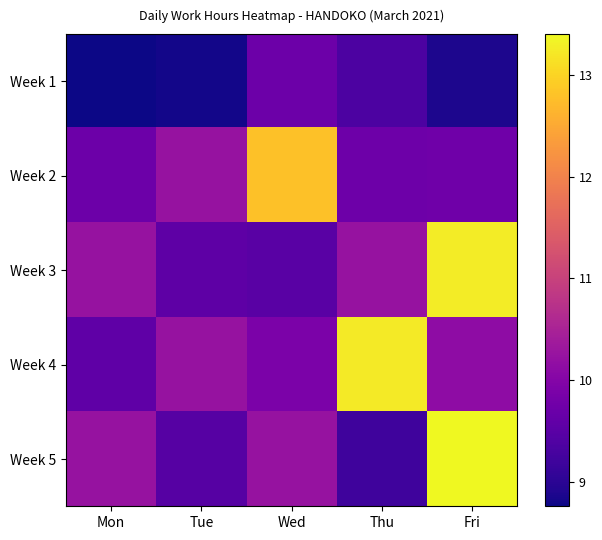

Reading right to left, transcribe all the data shown in this chart.

Week 1: Fri=8.9	Thu=9.3	Wed=9.7	Tue=8.8	Mon=8.8
Week 2: Fri=9.8	Thu=9.7	Wed=12.8	Tue=10.2	Mon=9.7
Week 3: Fri=13.3	Thu=10.2	Wed=9.5	Tue=9.6	Mon=10.2
Week 4: Fri=10.1	Thu=13.2	Wed=9.9	Tue=10.2	Mon=9.6
Week 5: Fri=13.4	Thu=9.2	Wed=10.2	Tue=9.5	Mon=10.2